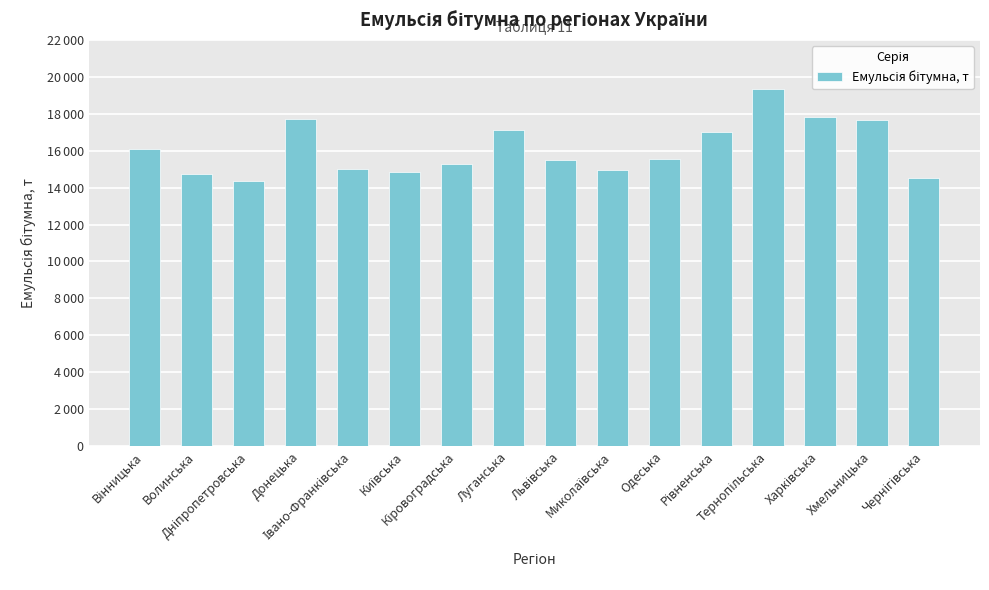

Does the chart contain any negative values?

No